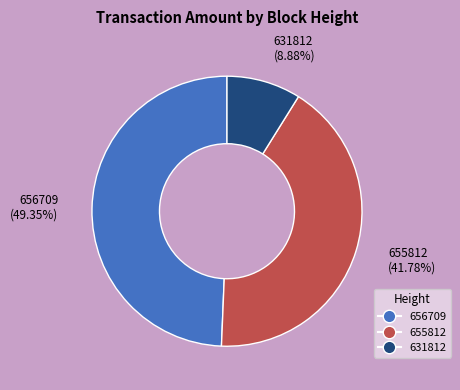

What is the smallest slice in the pie chart?

631812